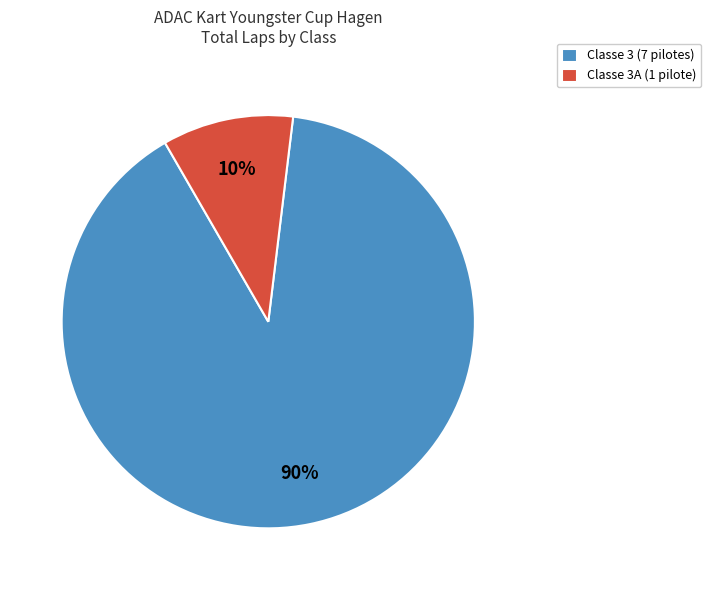

How many segments does this pie chart have?

2